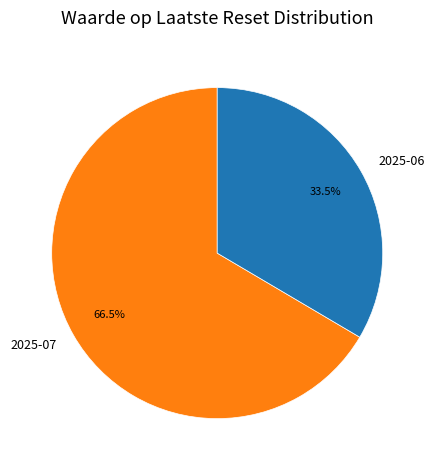

Rank the categories by value from lowest to highest.

2025-06, 2025-07